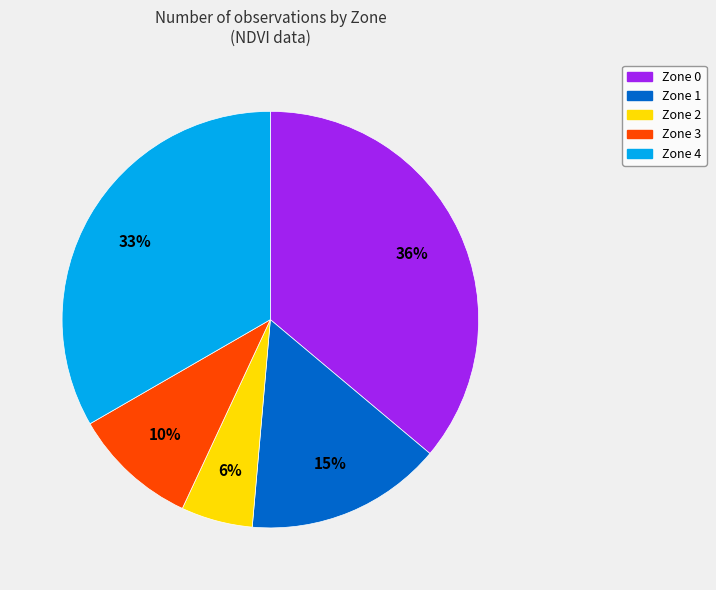

What is the smallest slice in the pie chart?

Zone 2